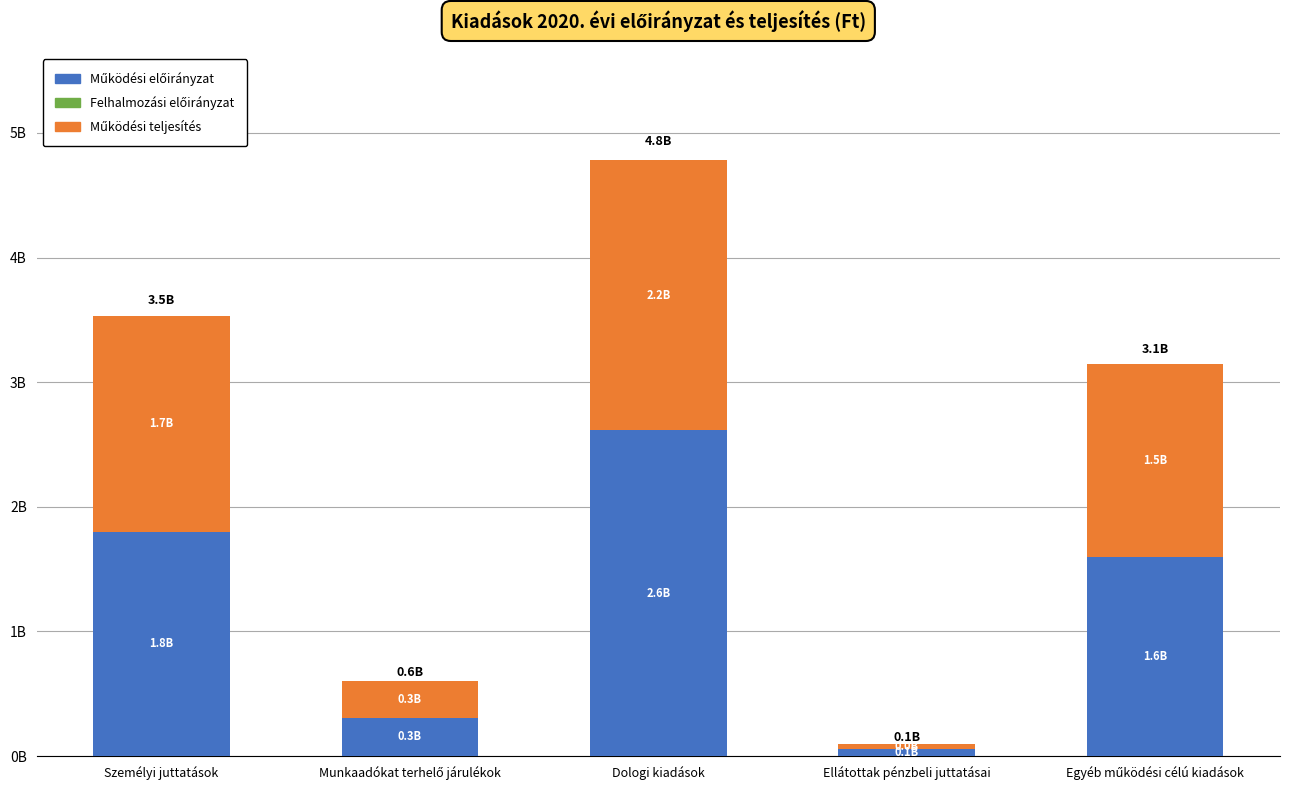

Does the chart contain stacked bars?

Yes